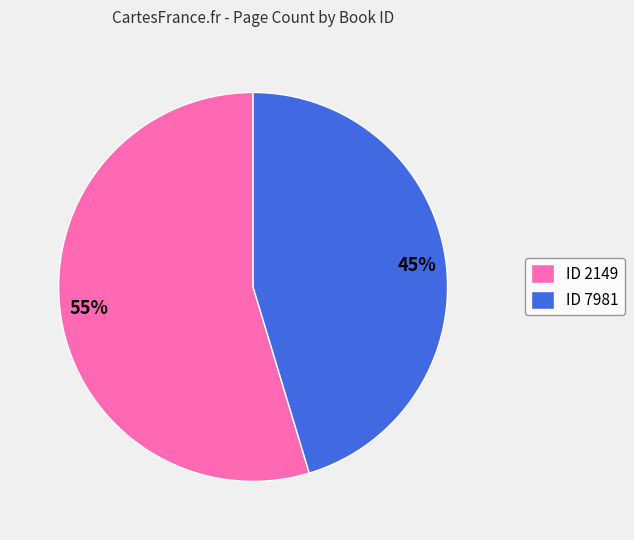

Which has a higher value, ID 7981 or ID 2149?

ID 2149